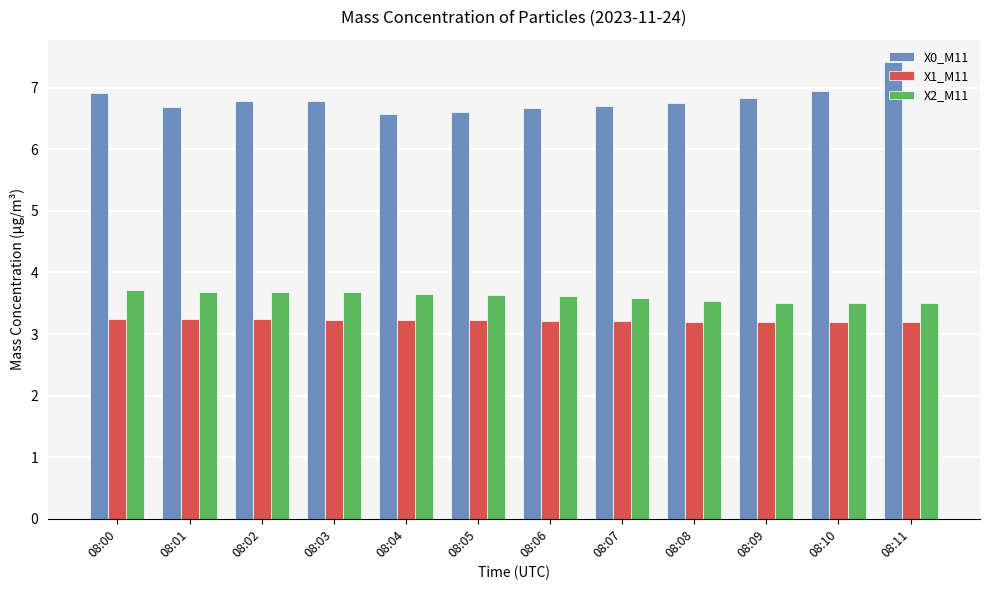

What is the value of the X2_M11 bar at the 10th from the left?

3.5